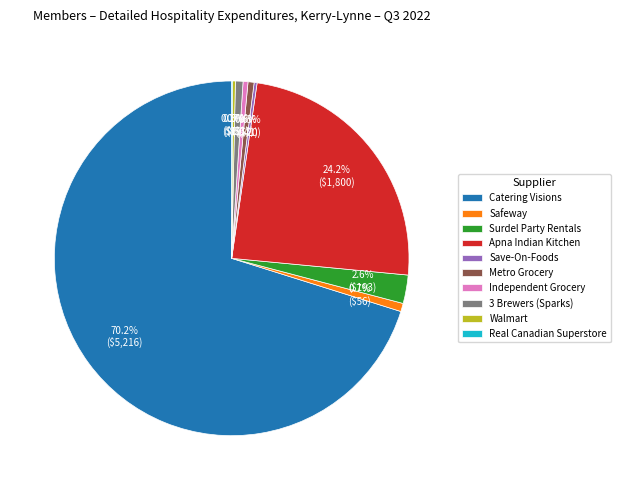

Which has a higher value, Surdel Party Rentals or 3 Brewers (Sparks)?

Surdel Party Rentals